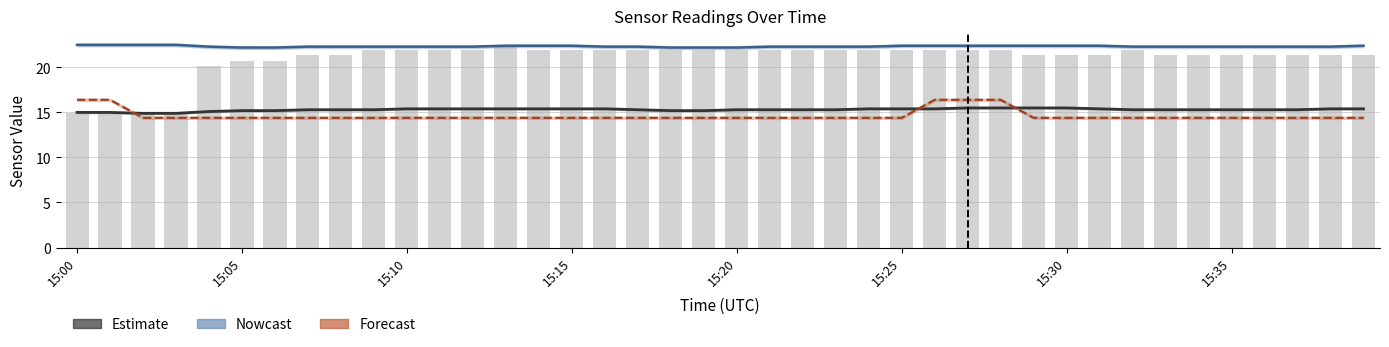

Which category has the lowest value across all series?

15:10